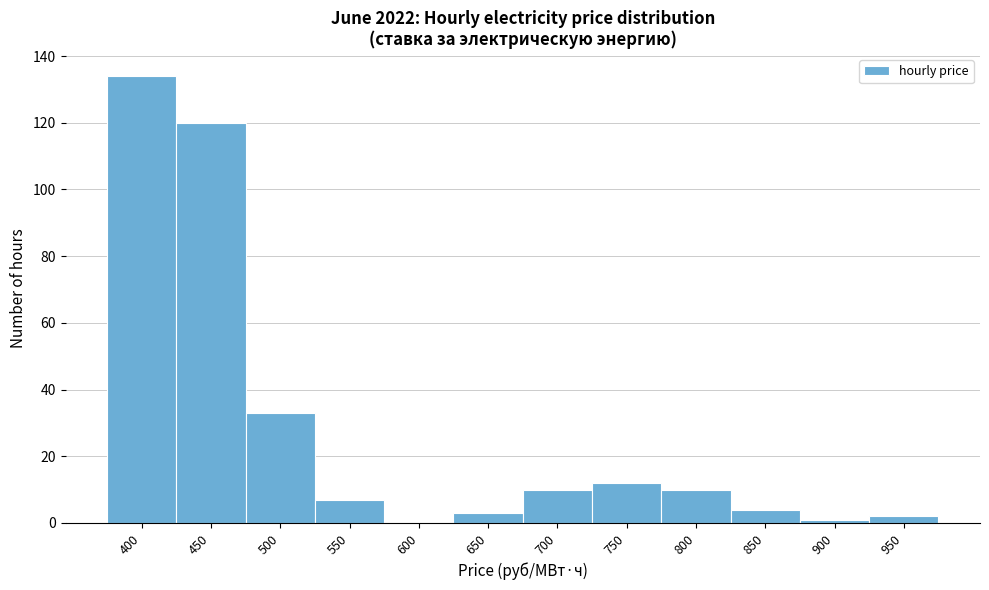

Reading left to right, transcribe all the data shown in this chart.

400=134	450=120	500=33	550=7	600=0	650=3	700=10	750=12	800=10	850=4	900=1	950=2